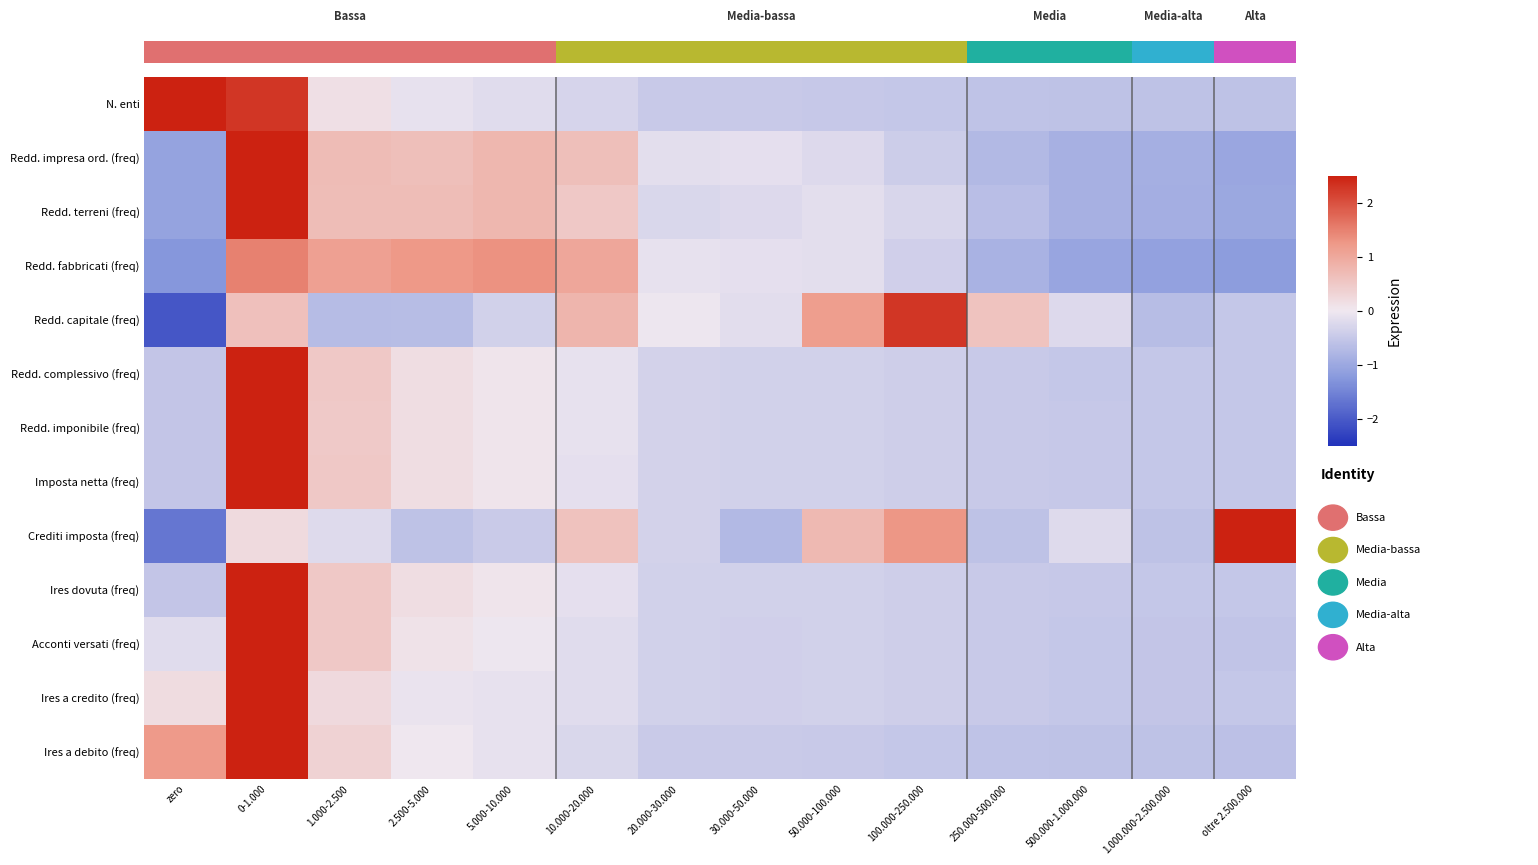

List the series in order of their peak value, lowest first.

Redd. fabbricati (freq), Redd. capitale (freq), N. enti, Crediti imposta (freq), Redd. impresa ord. (freq), Redd. terreni (freq), Ires a debito (freq), Imposta netta (freq), Redd. complessivo (freq), Redd. imponibile (freq), Ires dovuta (freq), Acconti versati (freq), Ires a credito (freq)